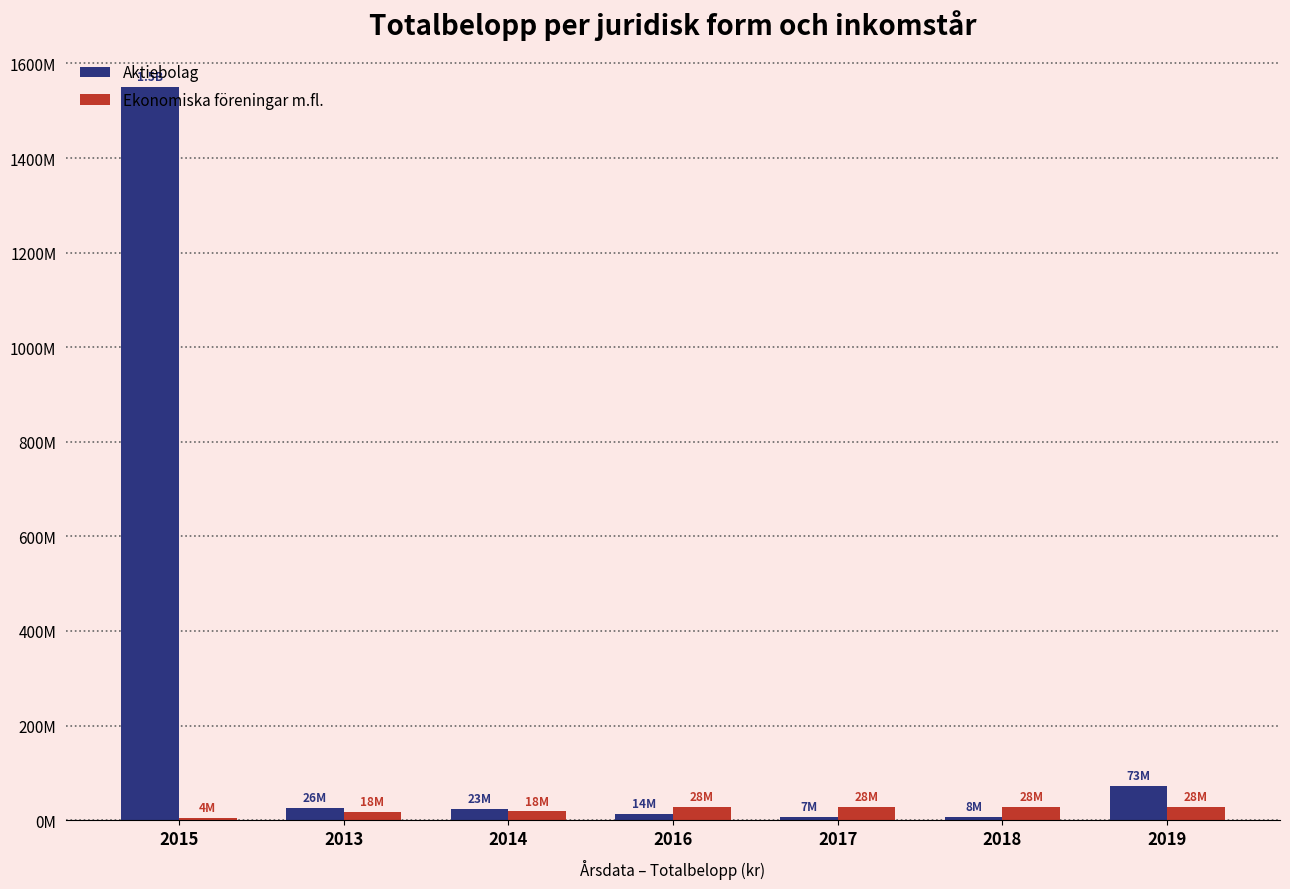

What are all the series names shown in the legend?

Aktiebolag, Ekonomiska föreningar m.fl.